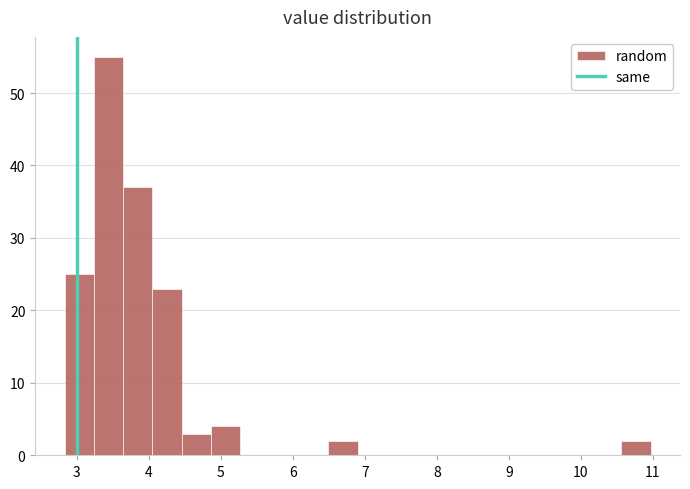

Reading left to right, transcribe this chart: for each bar, give the range it covers on the x-axis and its height. Neither the bar edges nor the heights are printed on the chart, so give them approximately, as read against the axes.

2.8 to 3.2: 25
3.2 to 3.6: 55
3.6 to 4.1: 37
4.1 to 4.5: 23
4.5 to 4.9: 3
4.9 to 5.3: 4
5.3 to 5.7: 0
5.7 to 6.1: 0
6.1 to 6.5: 0
6.5 to 6.9: 2
6.9 to 7.3: 0
7.3 to 7.7: 0
7.7 to 8.1: 0
8.1 to 8.5: 0
8.5 to 8.9: 0
8.9 to 9.3: 0
9.3 to 9.7: 0
9.7 to 10.2: 0
10.2 to 10.6: 0
10.6 to 11.0: 2